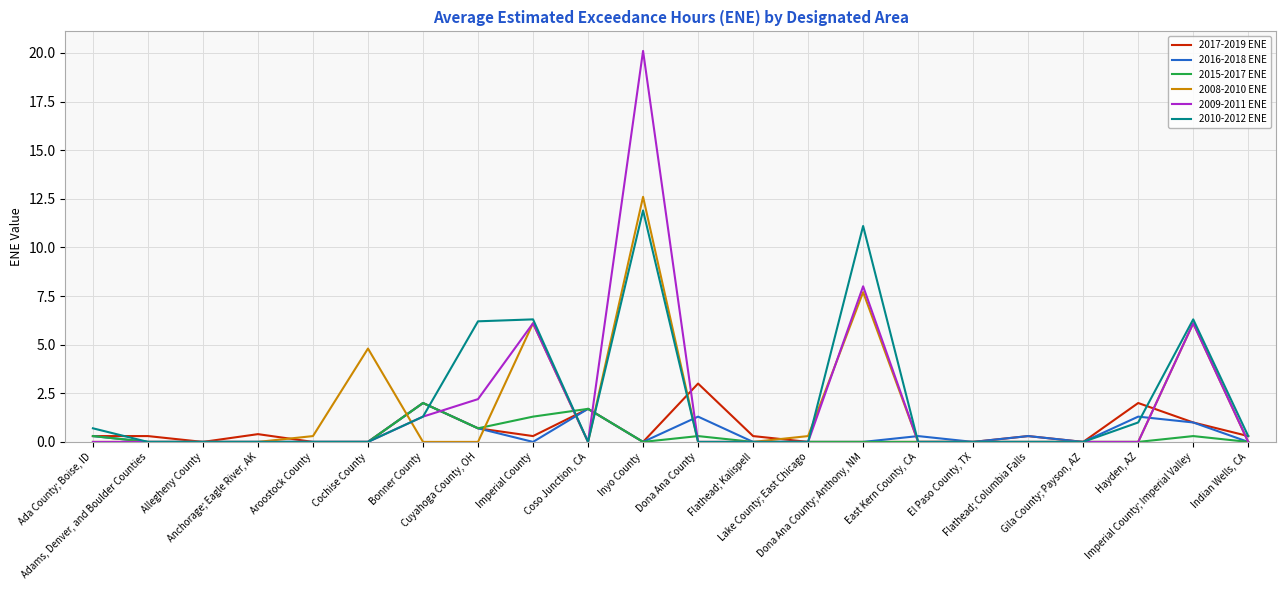

Which series has the widest spread of values?

2009-2011 ENE